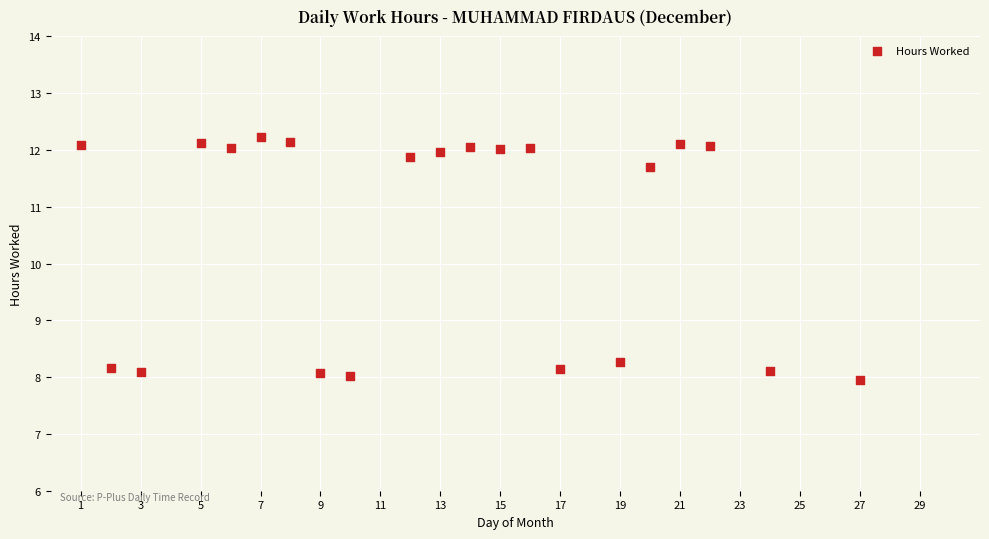

What is the range of X values (max minus min)?

26.0